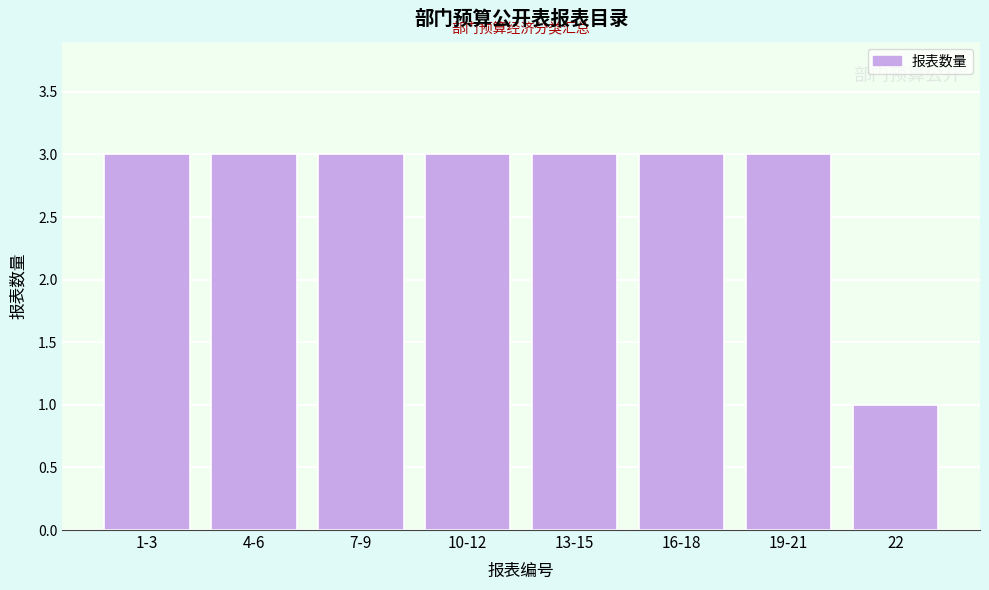

Reading left to right, transcribe all the data shown in this chart.

1-3=3	4-6=3	7-9=3	10-12=3	13-15=3	16-18=3	19-21=3	22=1